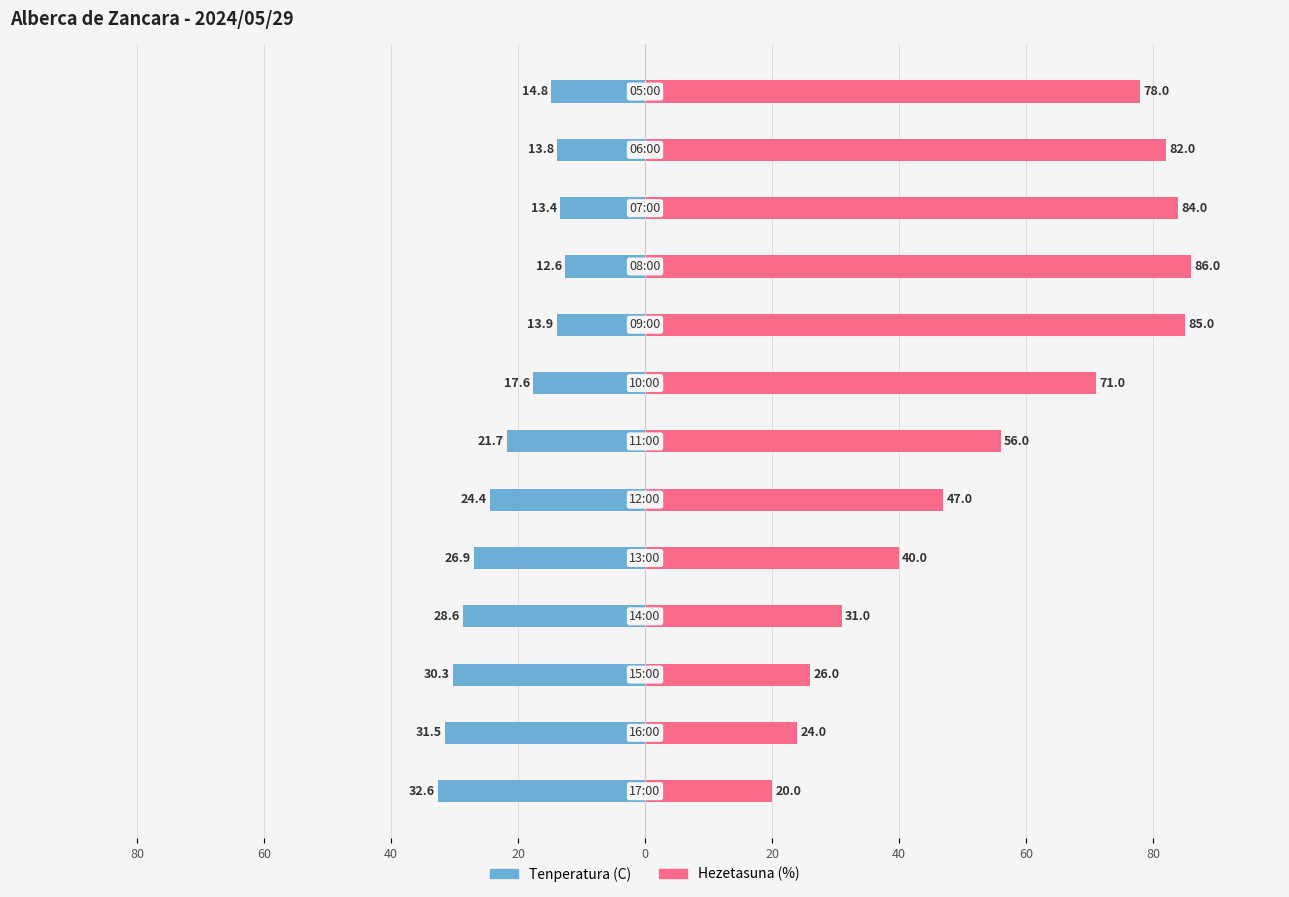

What is the sum of all Tenperatura (C) values?

-282.1